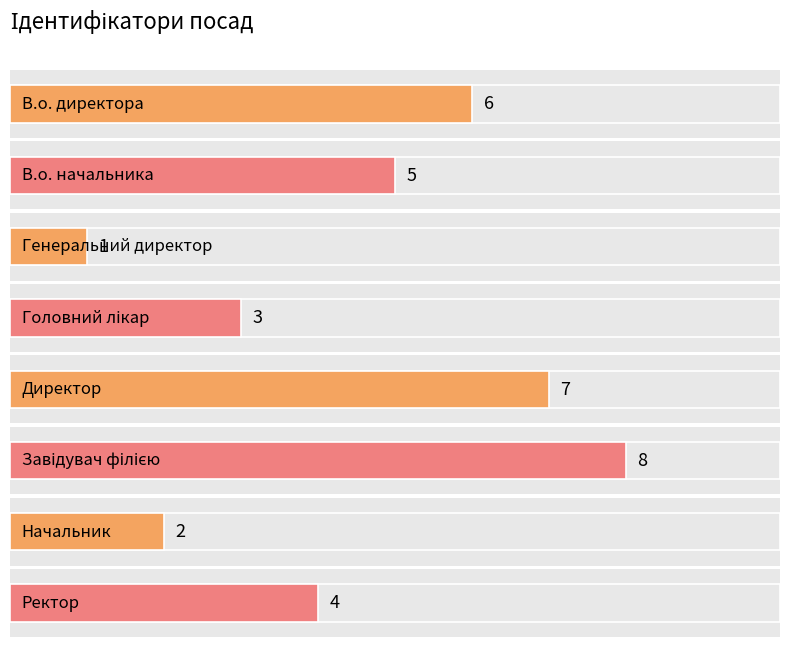

List the labels in order of value, largest first.

Завідувач філією, Директор, В.о. директора, В.о. начальника, Ректор, Головний лікар, Начальник, Генеральний директор